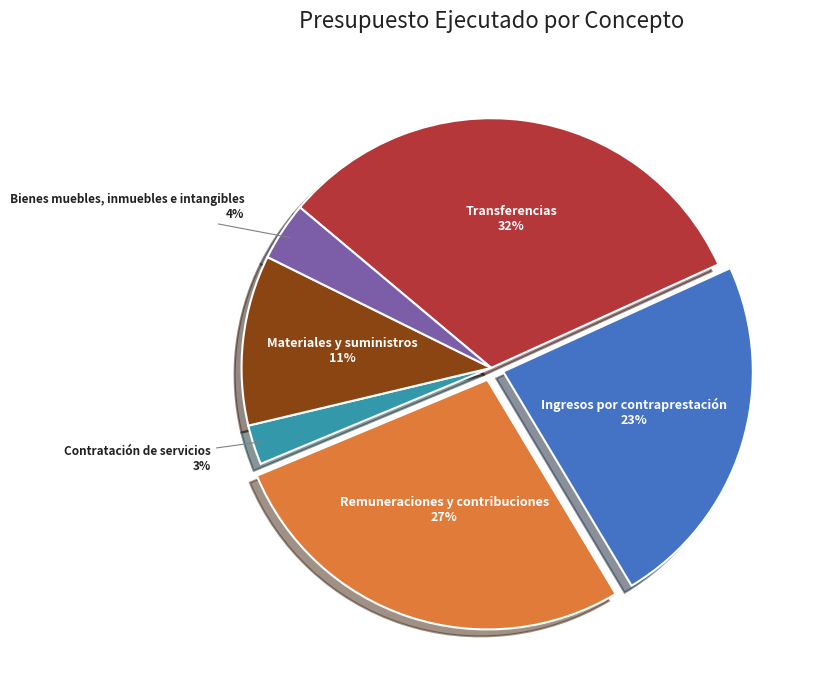

Which has a higher value, Remuneraciones y contribuciones or Transferencias?

Transferencias